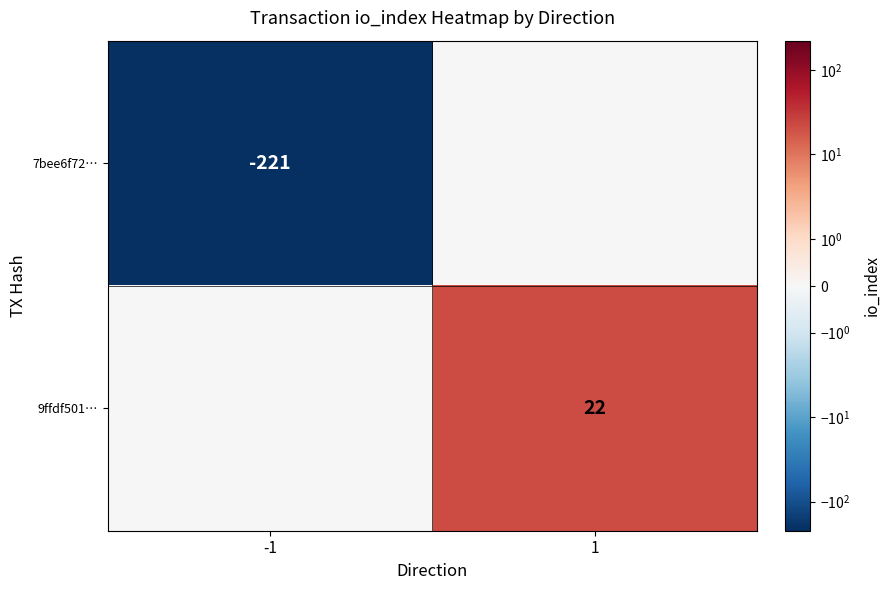

The value of 7bee6f72… at -1 is -221. True or false?

True